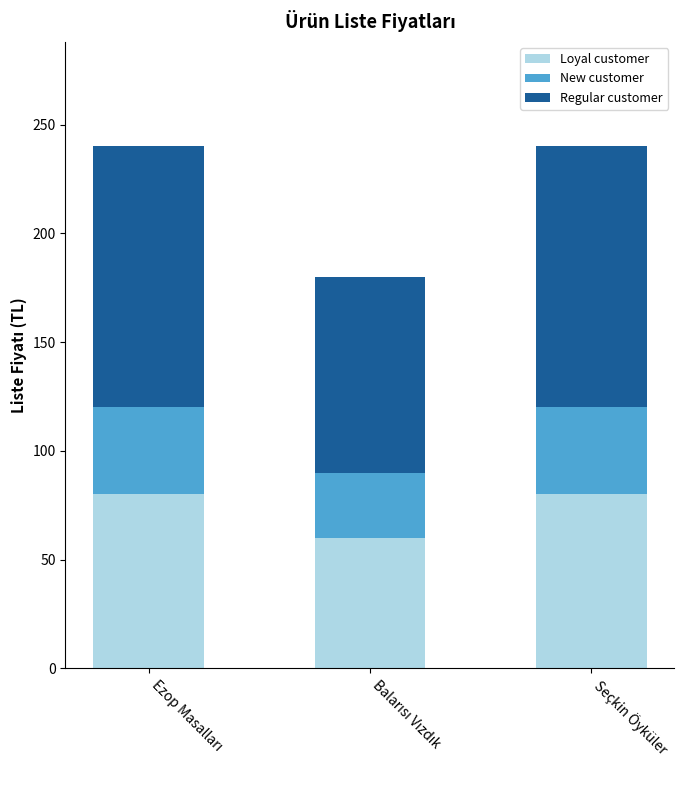

True or false: Loyal customer has a value of 55 at Seçkin Öyküler.

False